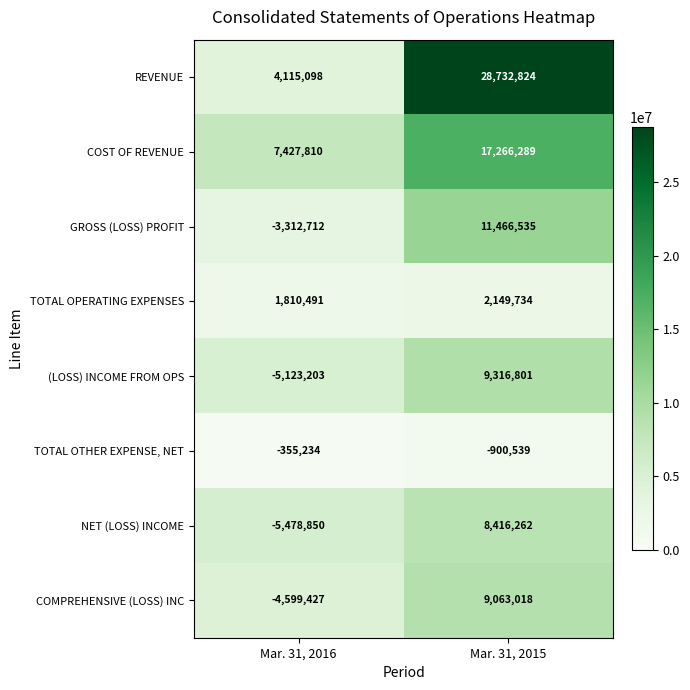

Count the number of data series in this chart.

8